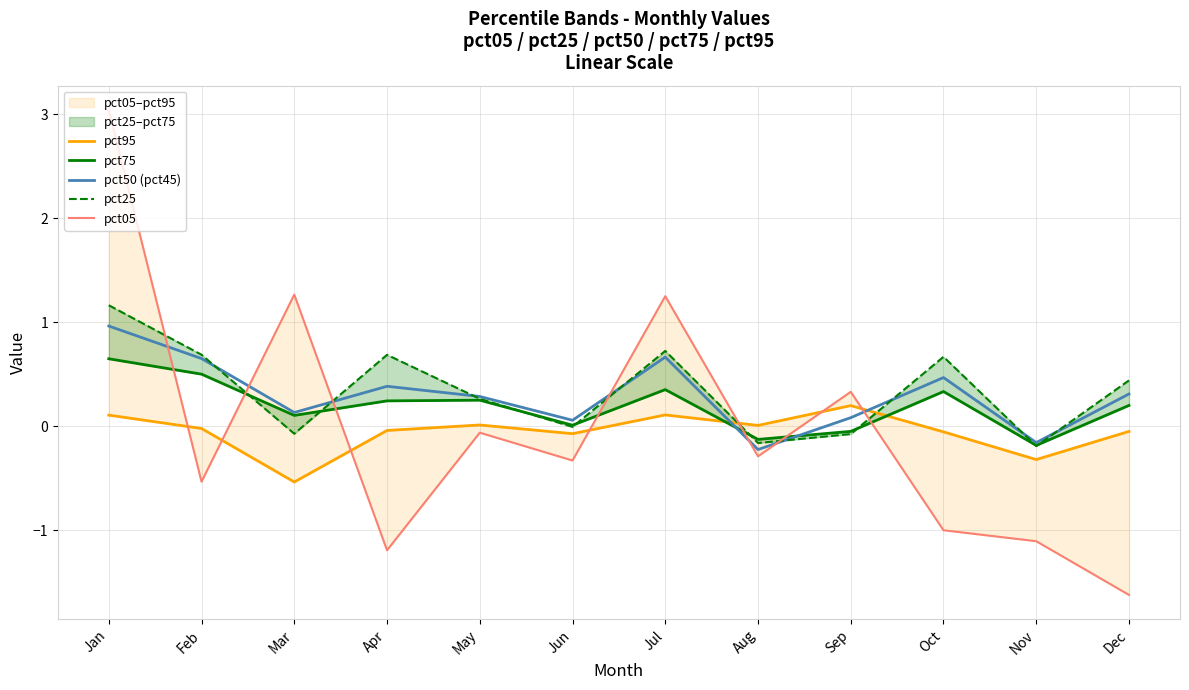

List the series in order of their peak value, highest first.

pct05, pct25, pct50 (pct45), pct75, pct95